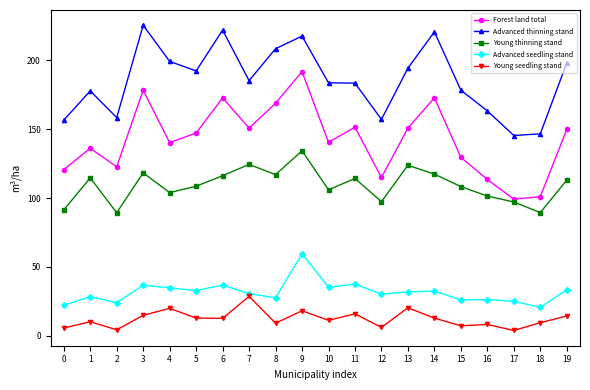

What is the value of the Forest land total point at the 14th from the left?

150.8